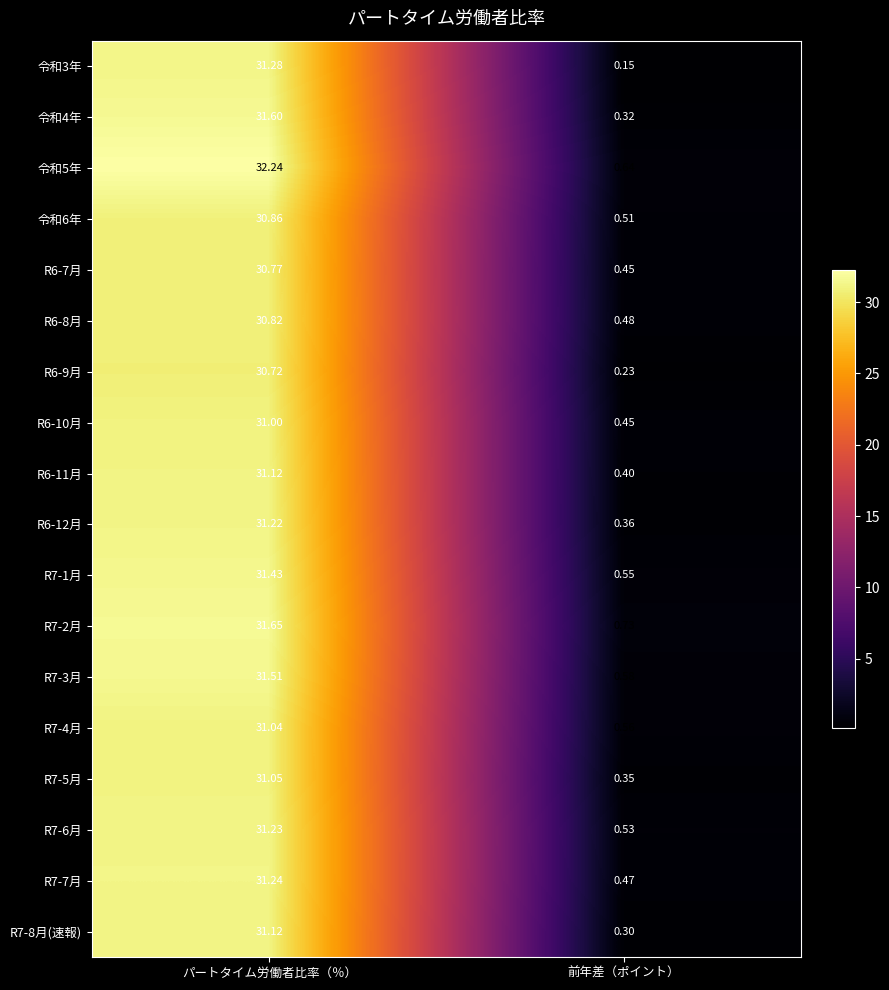

What is the difference between the highest and lowest values at パートタイム労働者比率（％）?

1.5